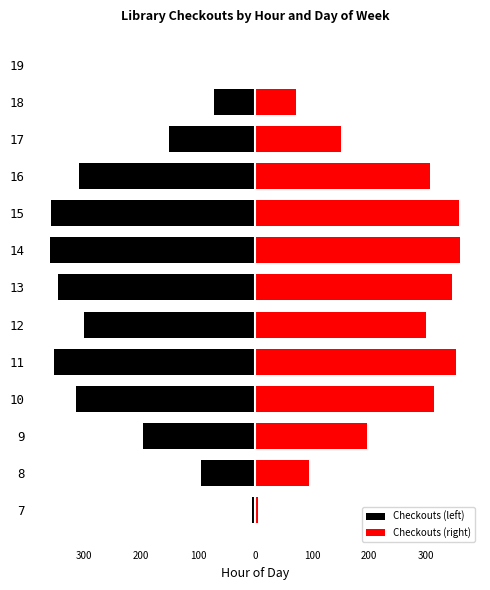

Between 17 and 12, which is larger?

17